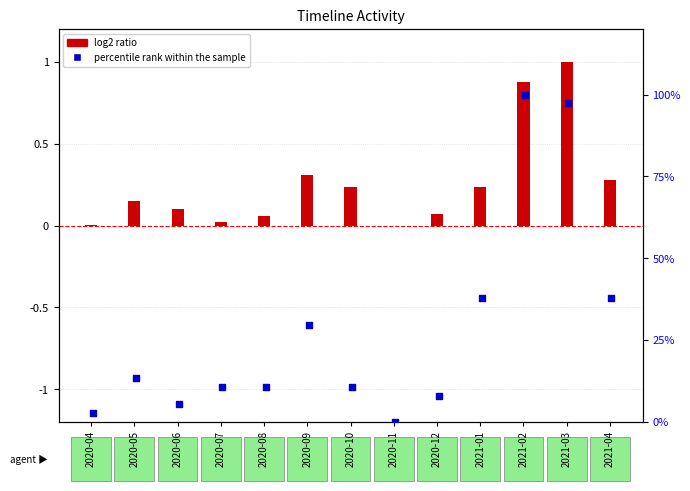

Is the value of log2 ratio (Accesses normalized) at 2020-09 greater than the value of percentile rank (Activity Days) at 2020-12?

No